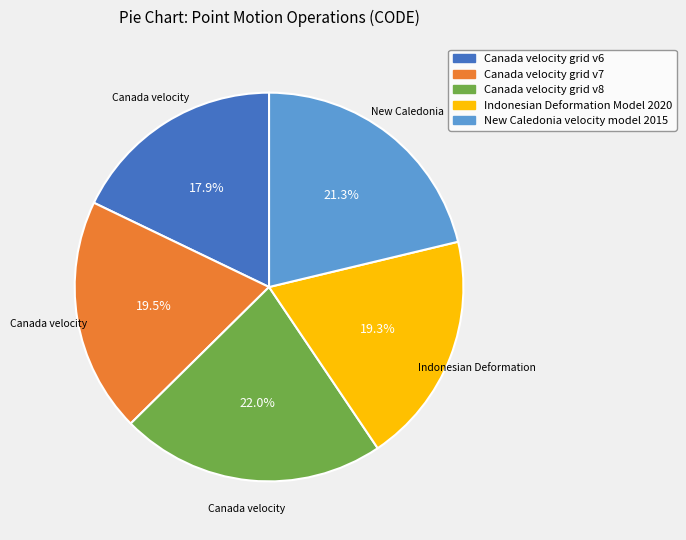

To the nearest percent, what portion does New Caledonia velocity model 2015 represent?

21%